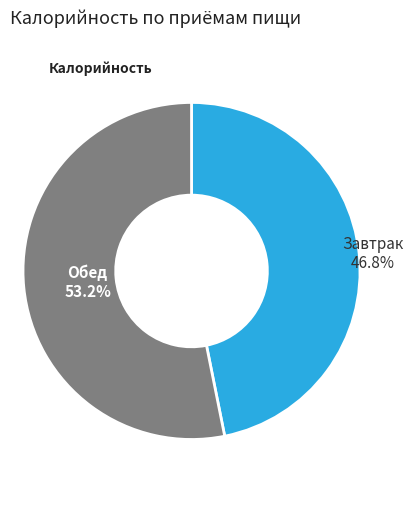

What portion of the pie excludes Обед?

46.8%